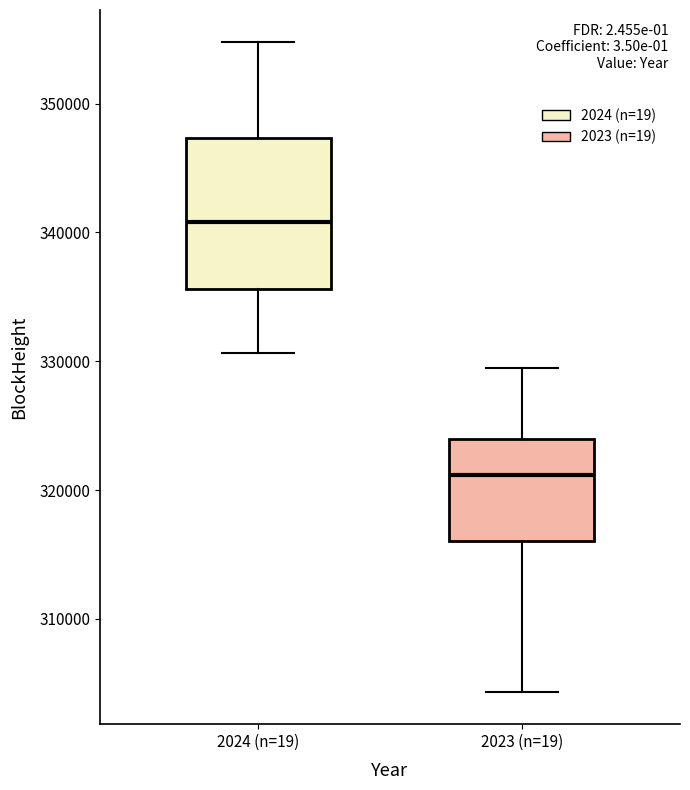

Which box has the highest median line?

2024 (n=19)